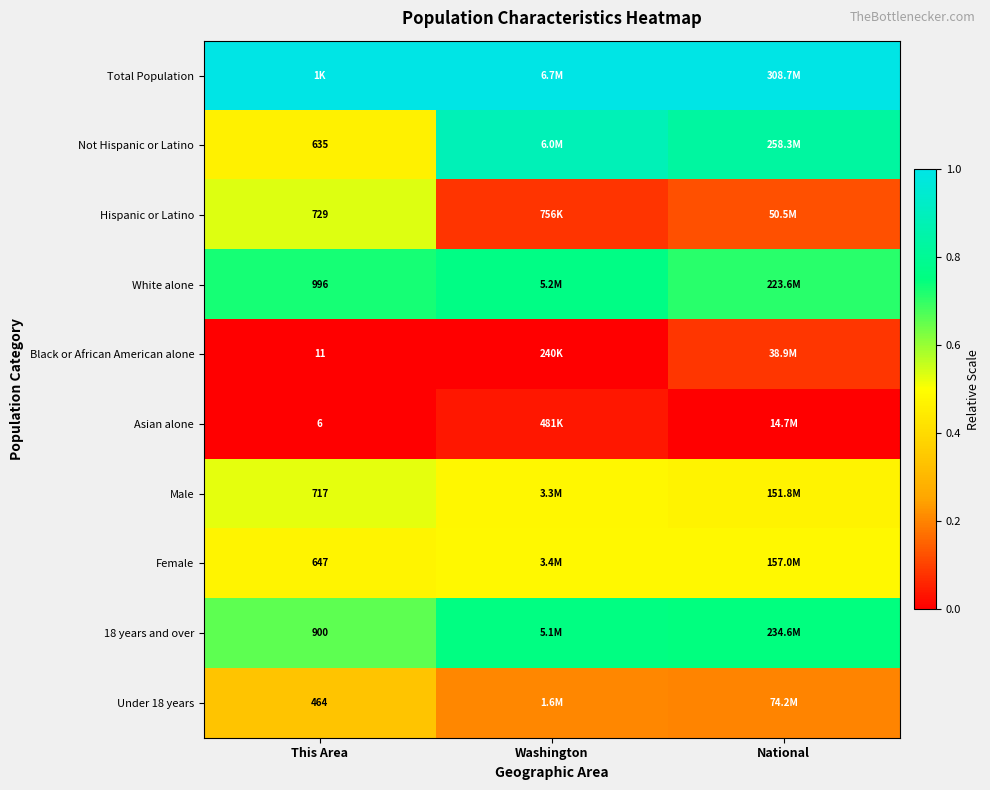

What is the total value across all series at National?

4.6